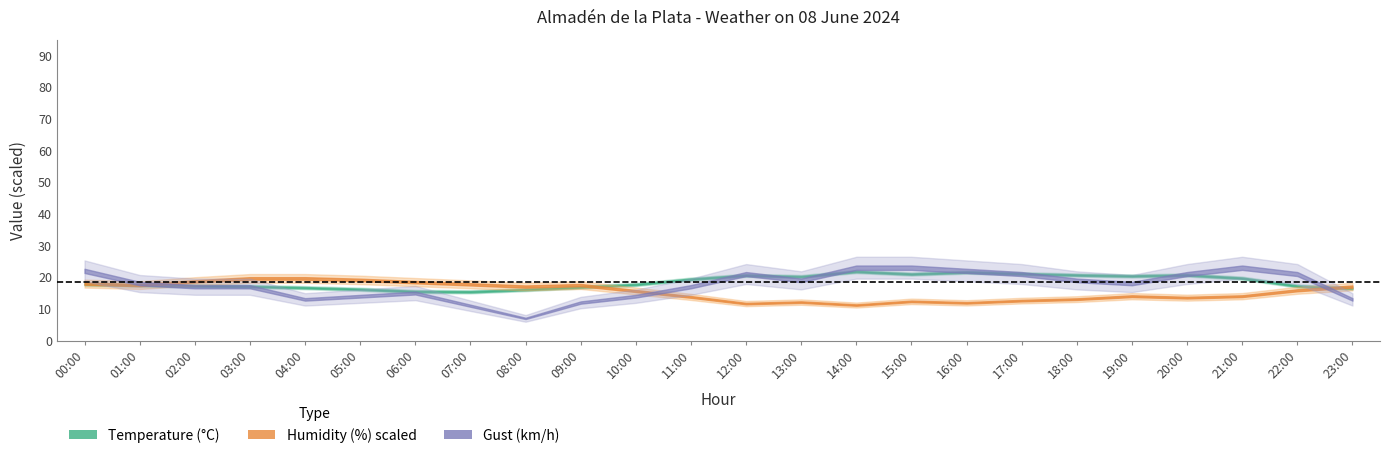

What is the label of the 20th point from the left?

19